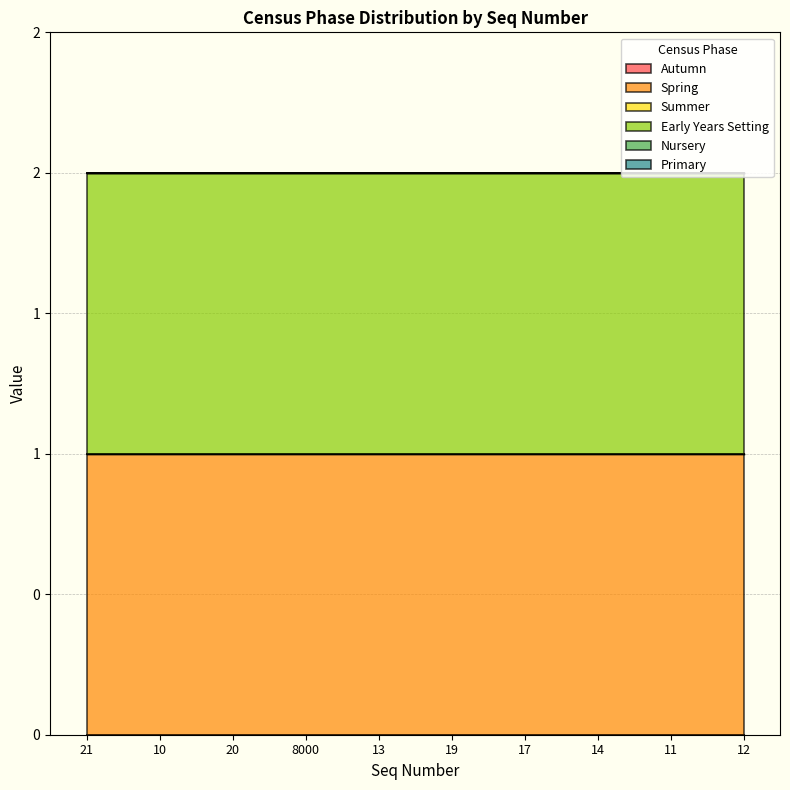

Reading right to left, list all the values displayed in this chart.

Autumn: 0	0	0	0	0	0	0	0	0	0
Spring: 1	1	1	1	1	1	1	1	1	1
Summer: 0	0	0	0	0	0	0	0	0	0
Early Years Setting: 1	1	1	1	1	1	1	1	1	1
Nursery: 0	0	0	0	0	0	0	0	0	0
Primary: 0	0	0	0	0	0	0	0	0	0